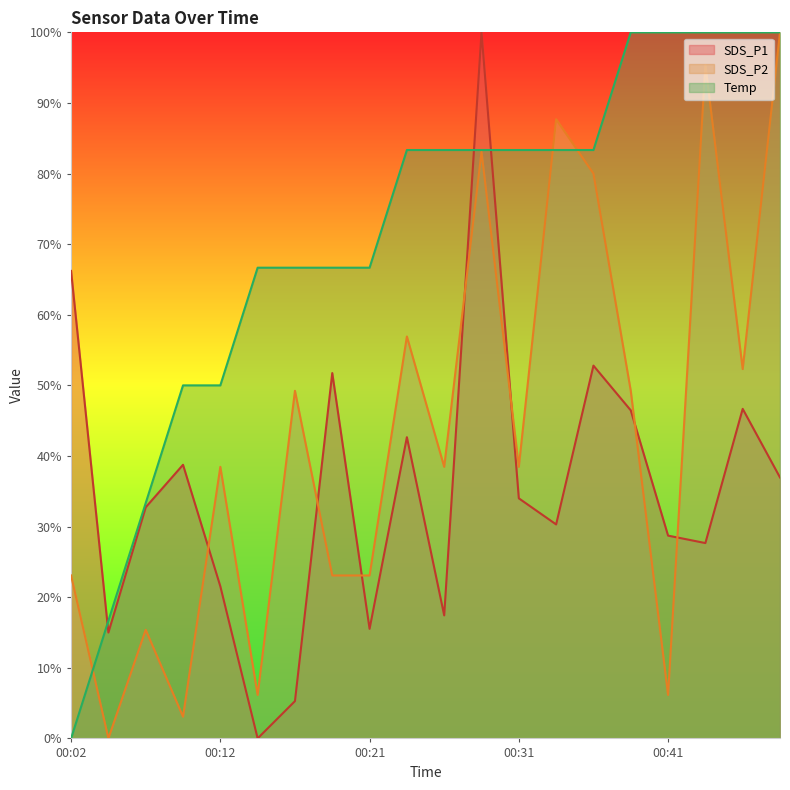

True or false: SDS_P2 and Temp intersect in this chart.

True